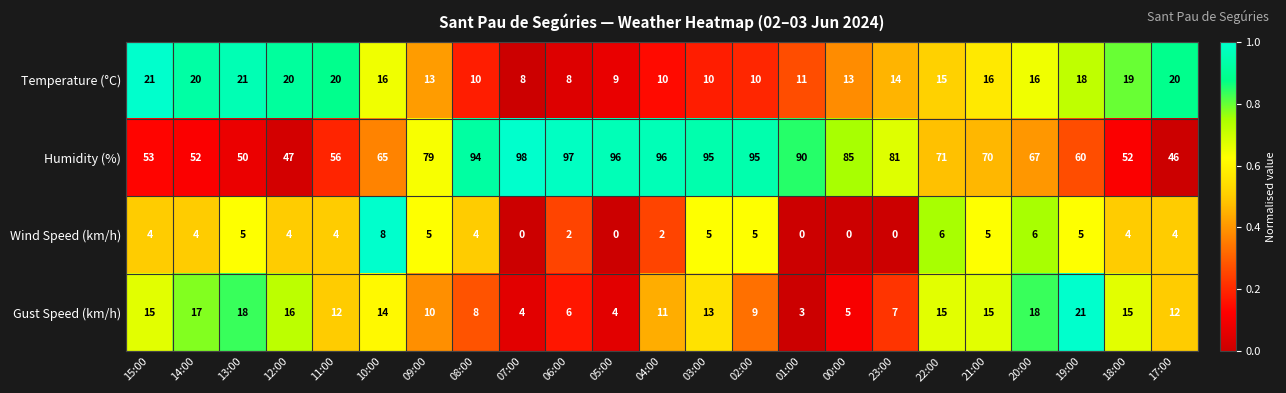

Which category has the highest value in the Wind Speed (km/h) series?

10:00